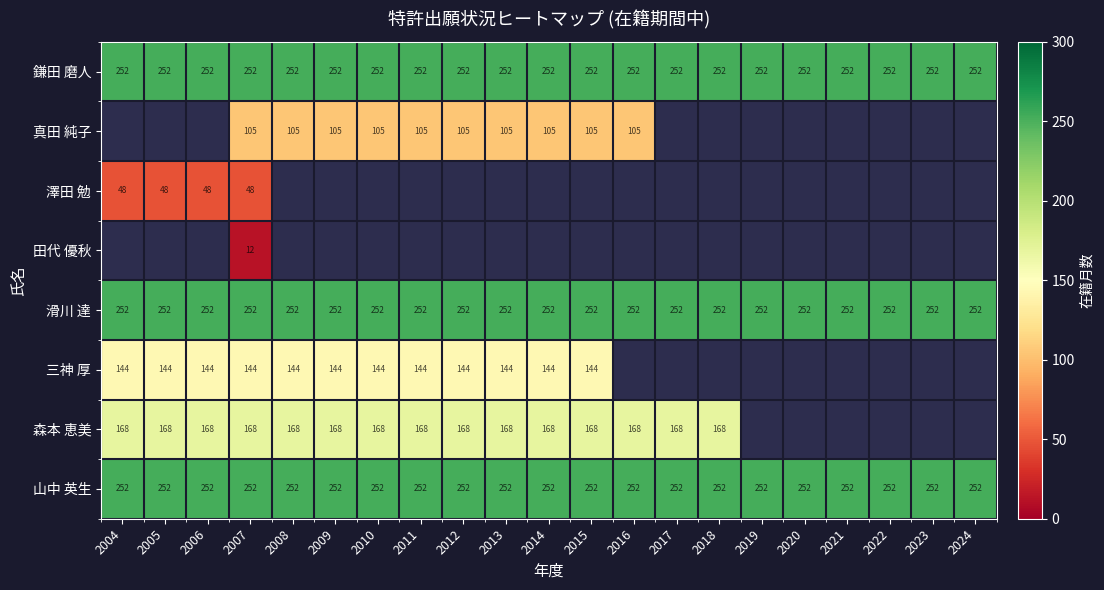

Count the number of categories in the chart.

21